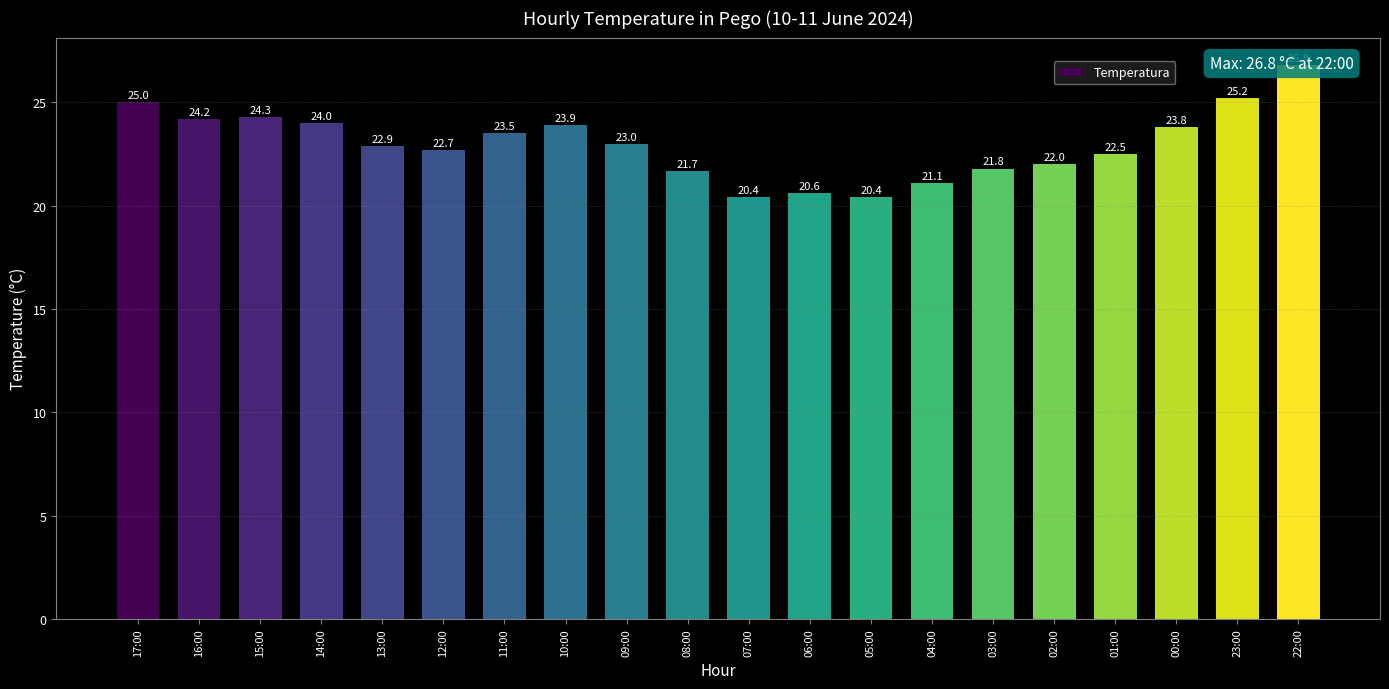

The value at 08:00 is 21.7. True or false?

True